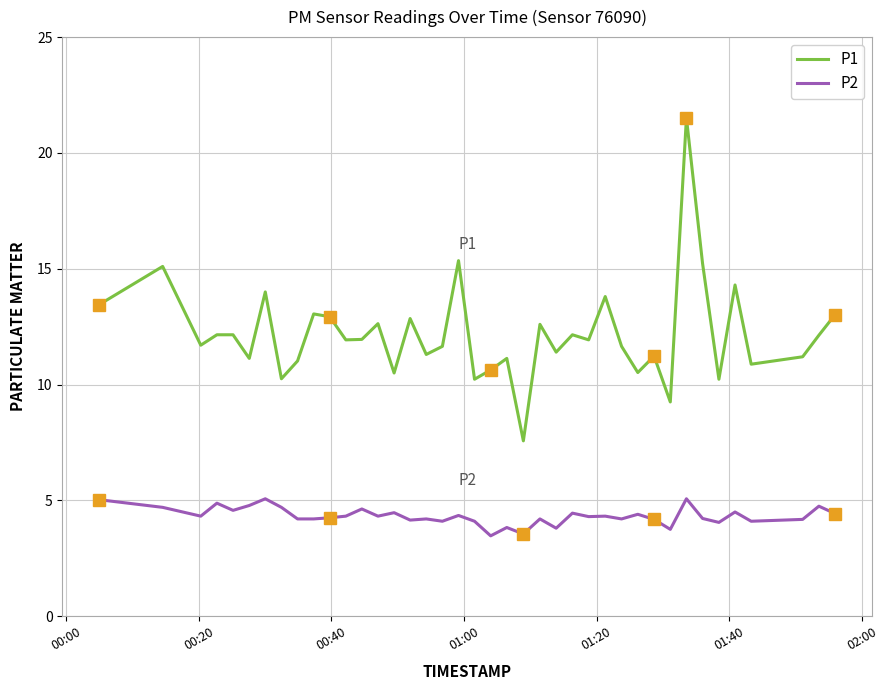

Rank the series by their average value, from lowest to highest.

P2, P1